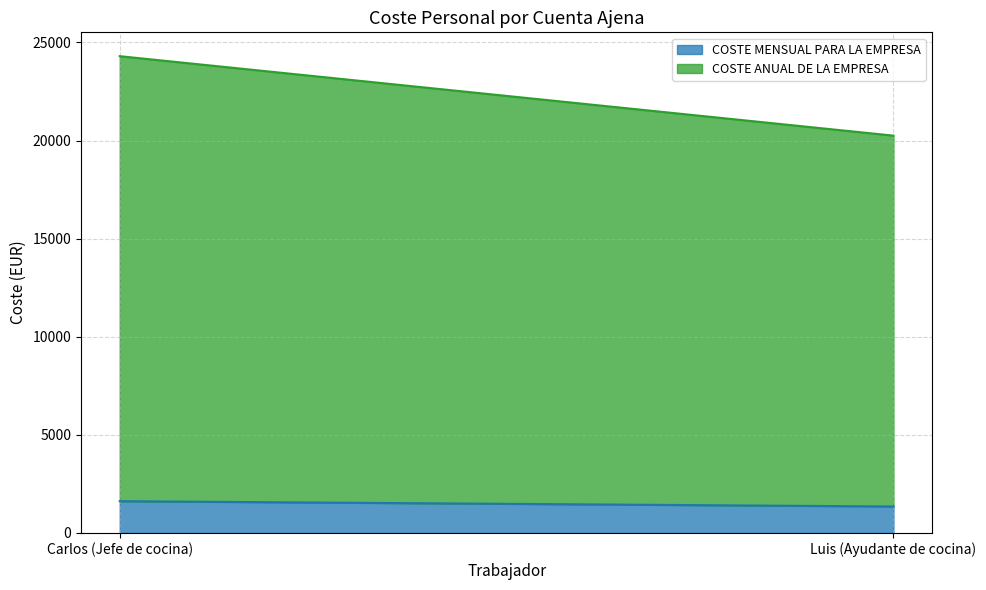

What is the difference between the maximum and minimum values in the COSTE MENSUAL PARA LA EMPRESA series?

270